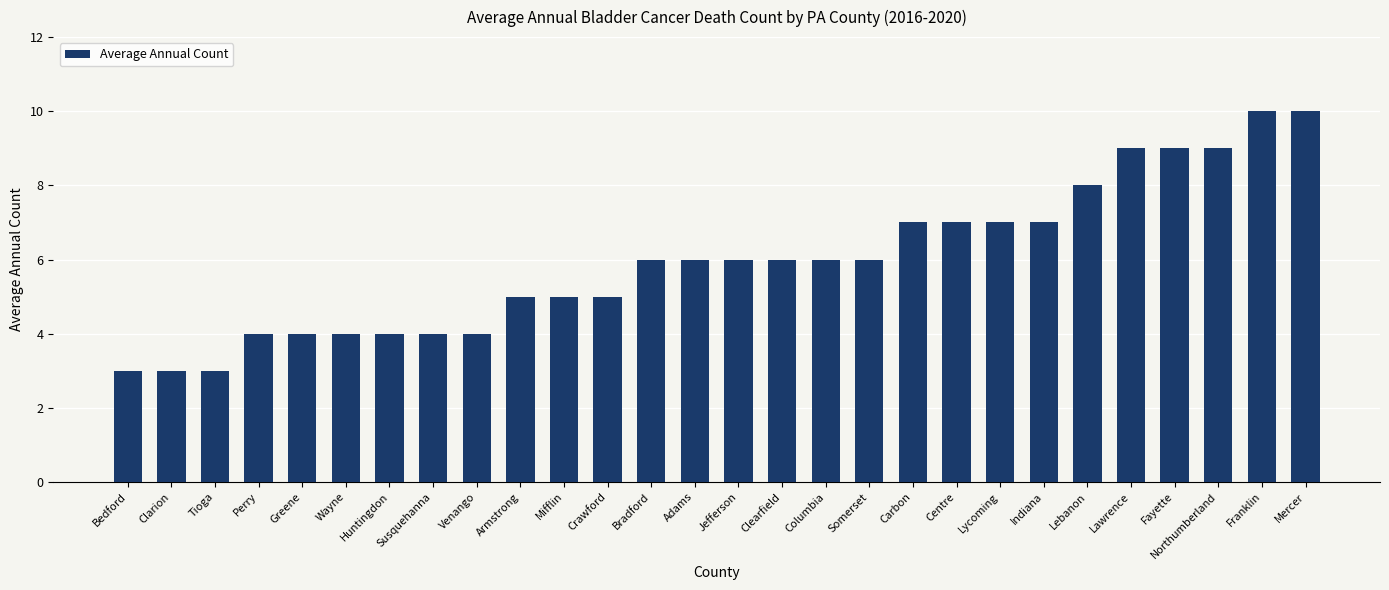

What is the difference between the maximum and minimum values?

7